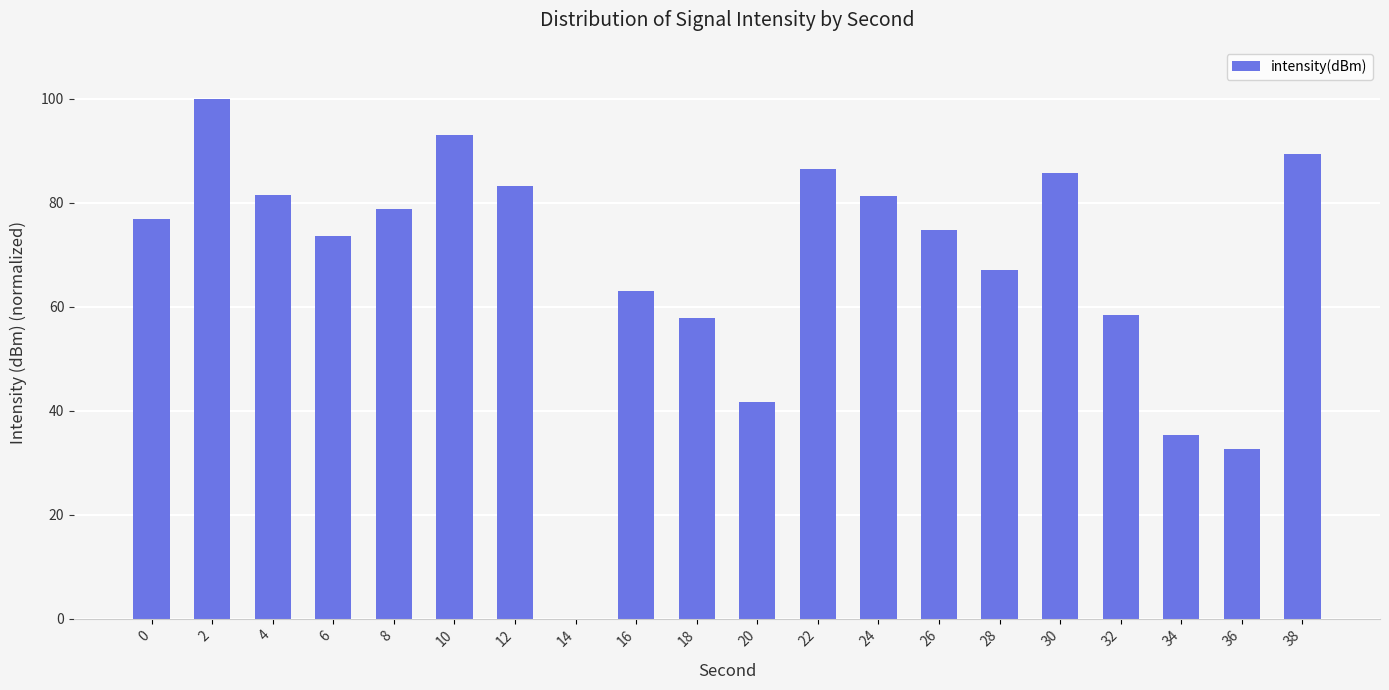

What is the sum of the values at 6 and 2?

173.6